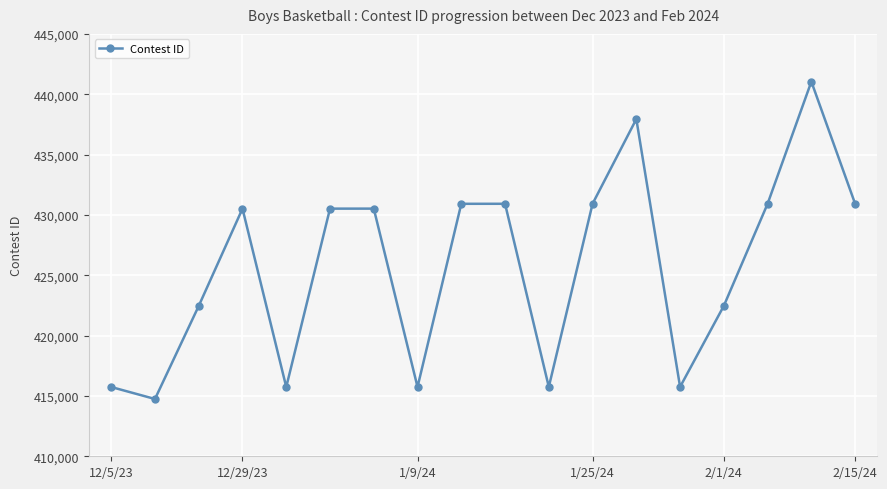

True or false: the data has more than 0 interior local peaks.

True